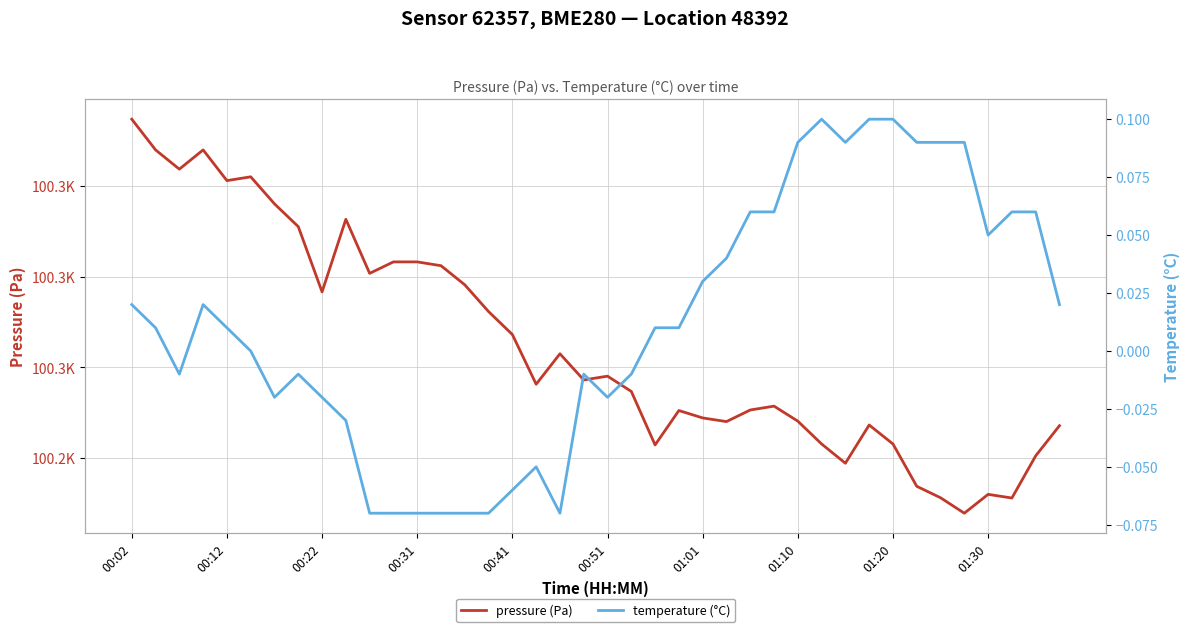

At which category does the chart reach its peak across all series?

00:02